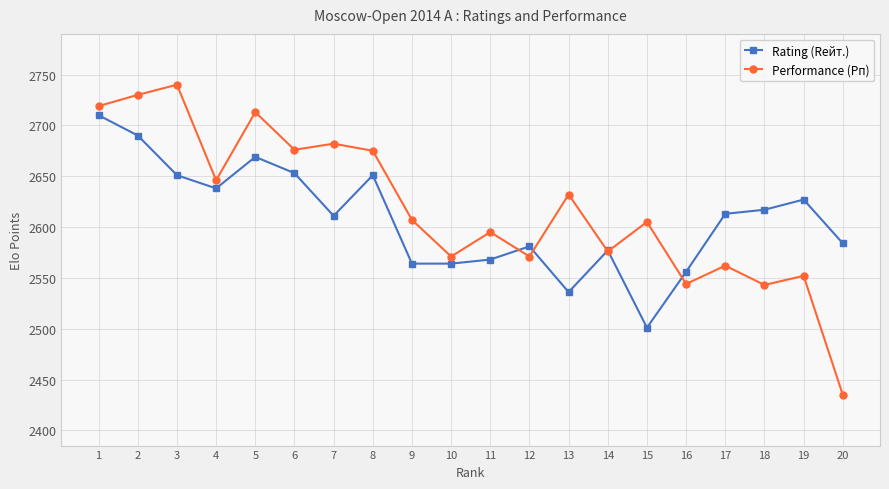

What is the difference between the highest and lowest values at 2?

40